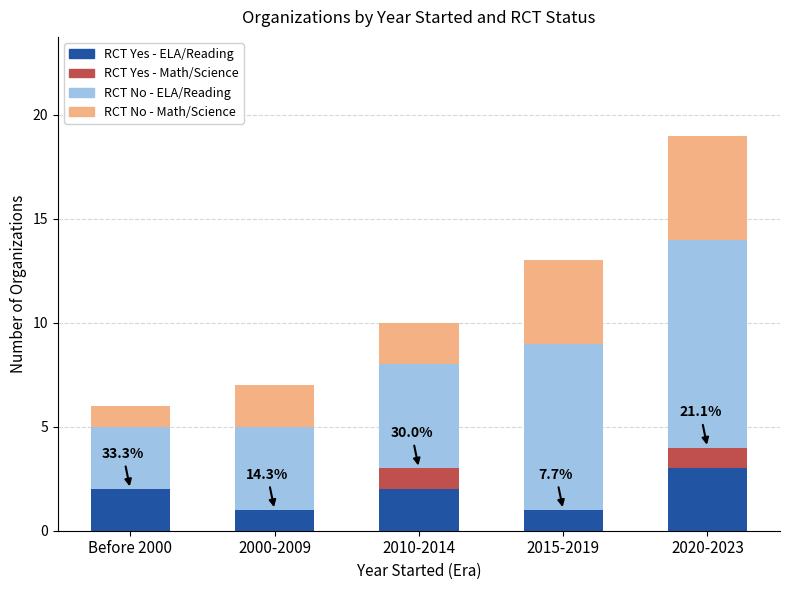

True or false: RCT Yes - ELA/Reading has a value of 3 at Before 2000.

False